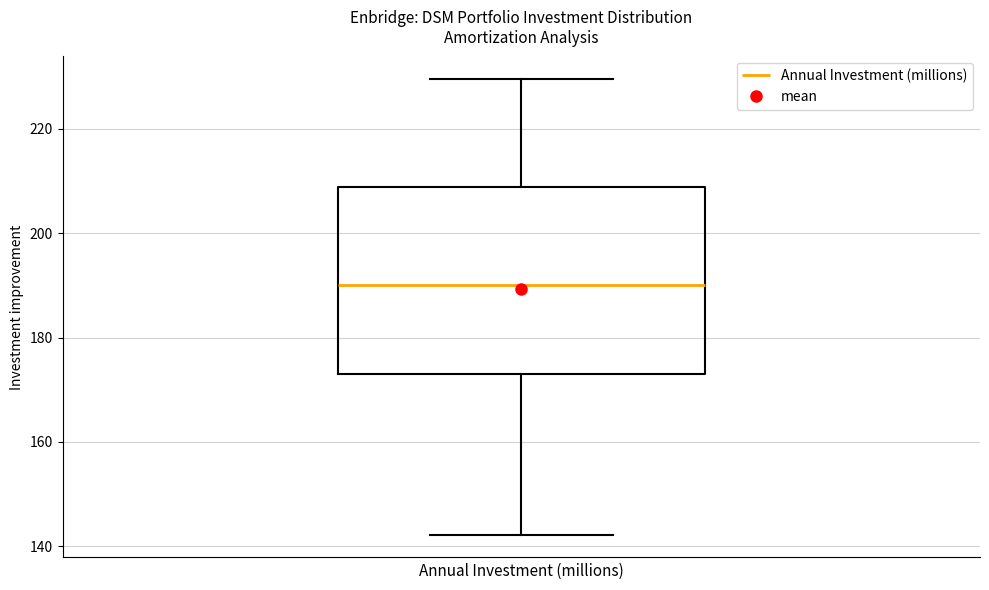

Read this box plot against the y-axis: the position of the median line, the range covered by the box, and the ends of both whiskers. The values are not printed on the chart, so give them approximately, as read against the axis.

median 190, box 174 to 208, whiskers 142 to 230